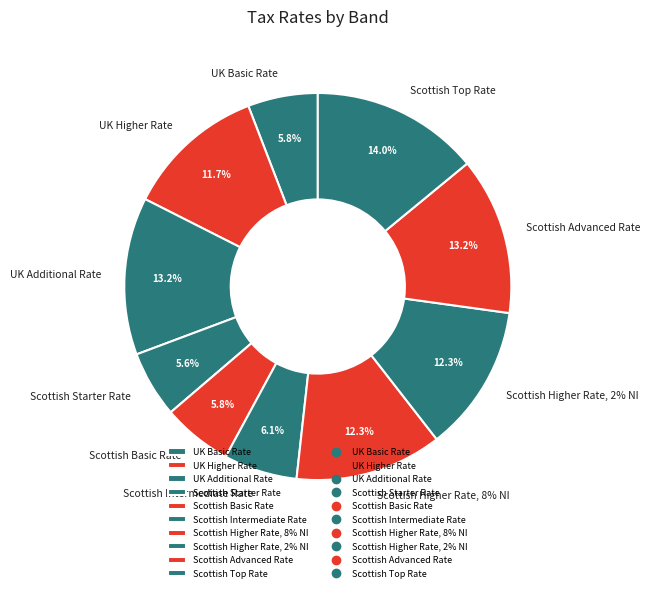

Rank the categories by value from highest to lowest.

Scottish Top Rate, UK Additional Rate, Scottish Advanced Rate, Scottish Higher Rate, 8% NI, Scottish Higher Rate, 2% NI, UK Higher Rate, Scottish Intermediate Rate, UK Basic Rate, Scottish Basic Rate, Scottish Starter Rate